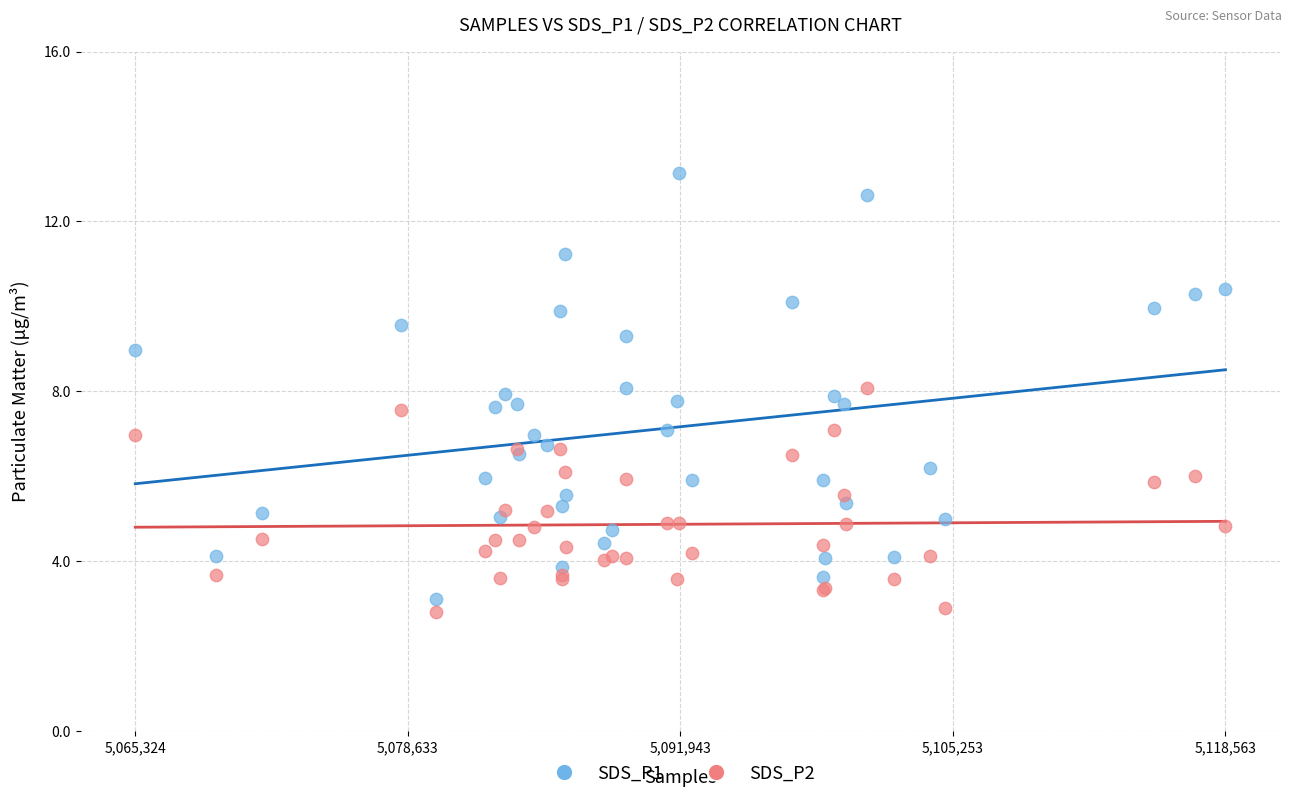

What is the X range (max minus min) for the scatter plot?

53239.0